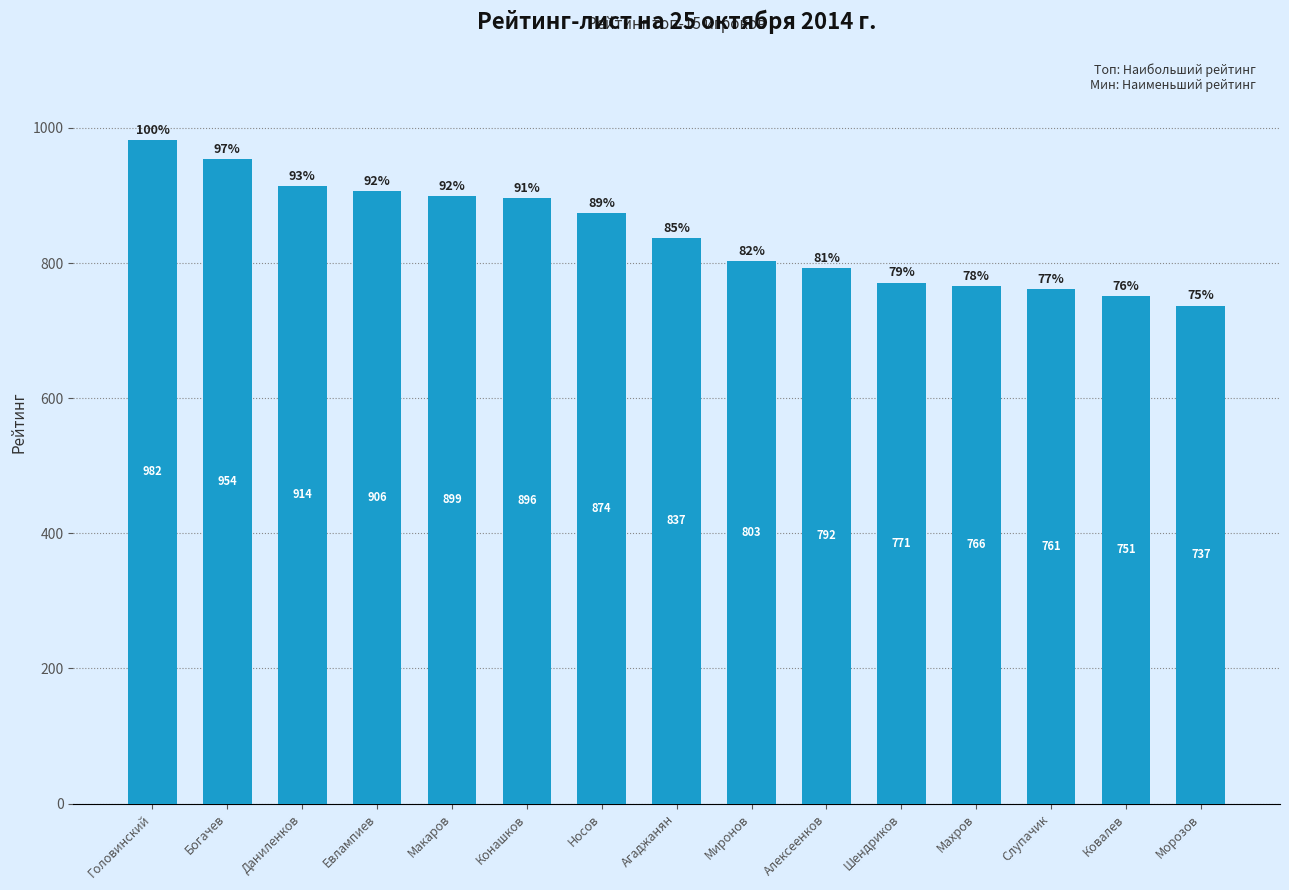

List the labels in order of value, largest first.

Головинский, Богачев, Даниленков, Евлампиев, Макаров, Конашков, Носов, Агаджанян, Миронов, Алексеенков, Шендриков, Махров, Слупачик, Ковалев, Морозов